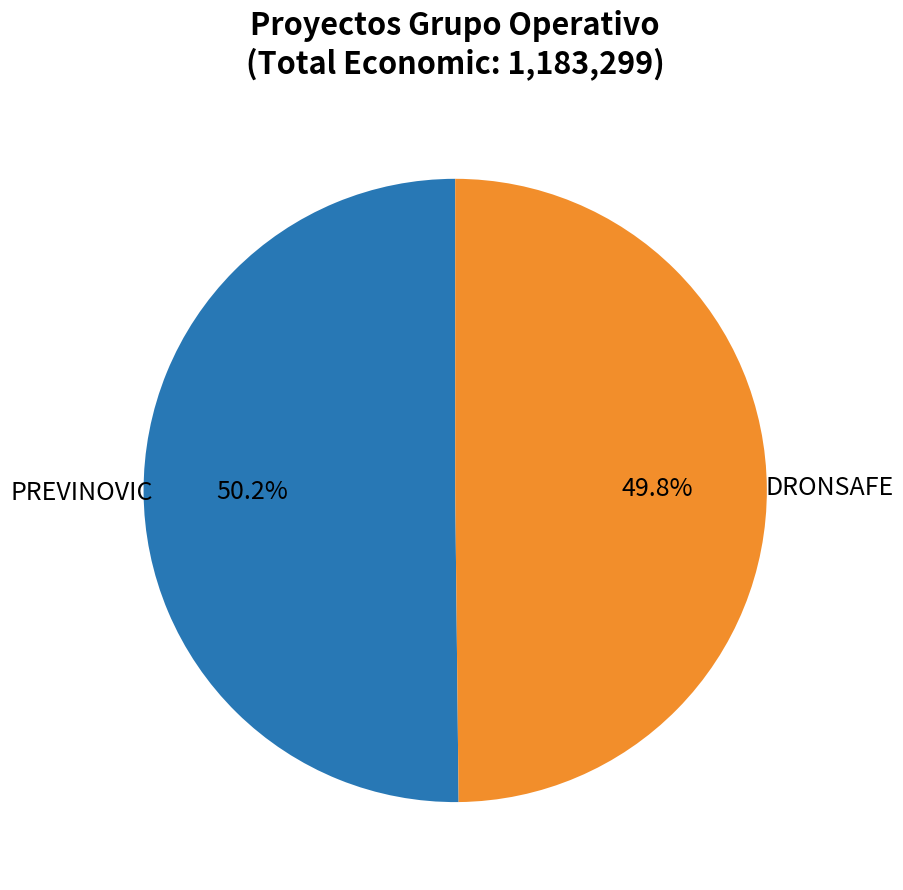

Is there a majority slice in this chart?

Yes